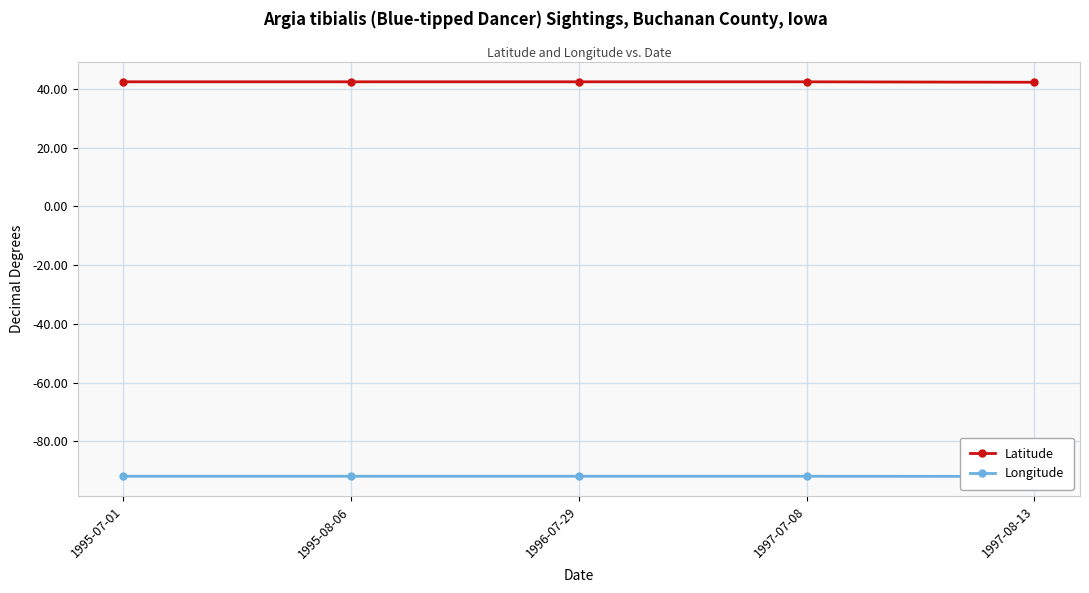

True or false: Longitude and Latitude intersect in this chart.

False